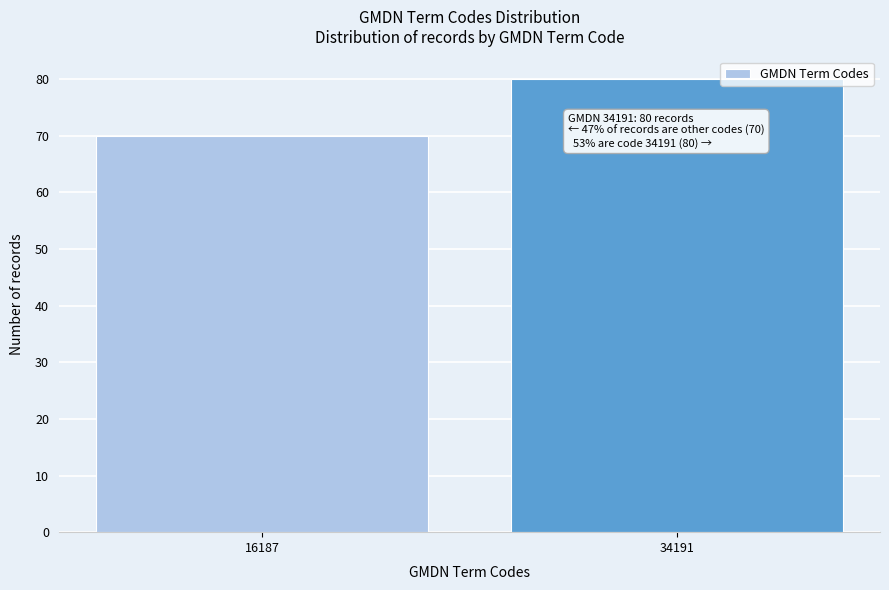

Reading left to right, list all the values displayed in this chart.

16187=70	34191=80